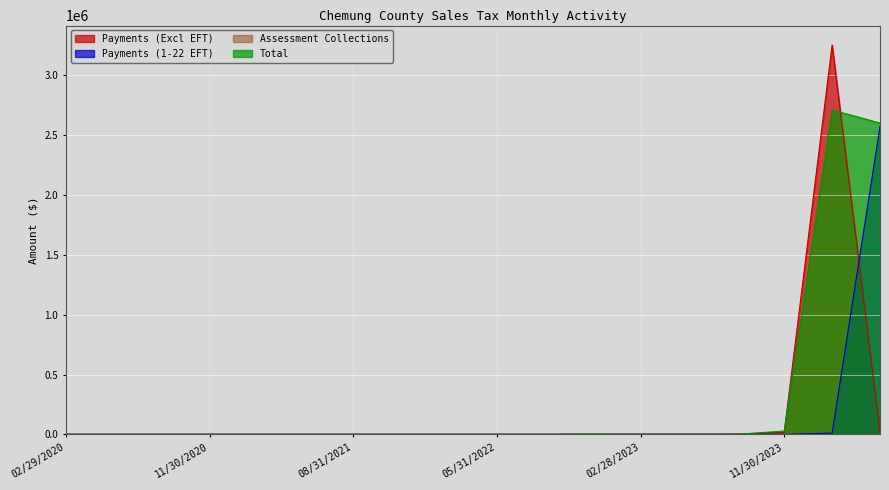

Where is Payments (1-22 EFT) nearest to the value 1286282?

02/29/2024